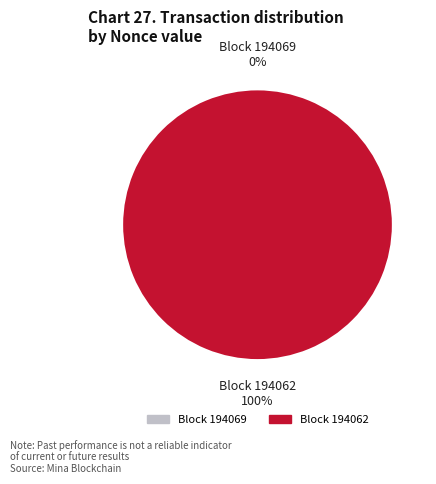

True or false: 194069 accounts for 0% of the total.

True